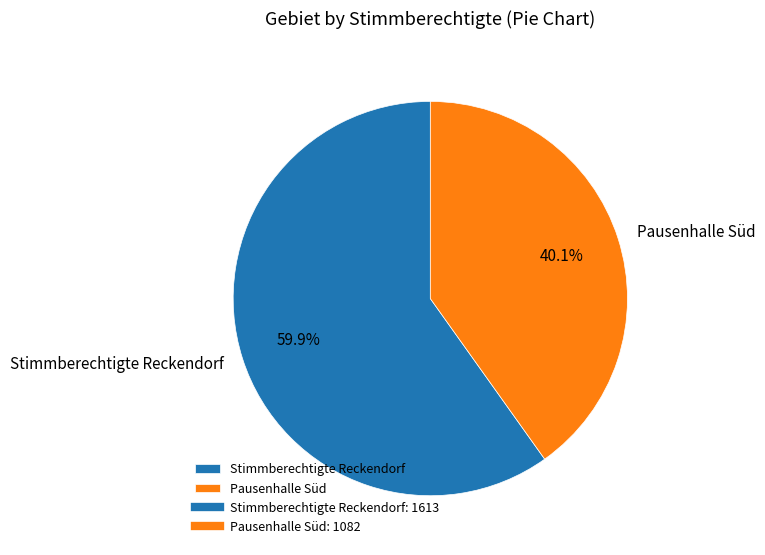

To the nearest percent, what is the combined percentage of Stimmberechtigte Reckendorf and Pausenhalle Süd?

100%